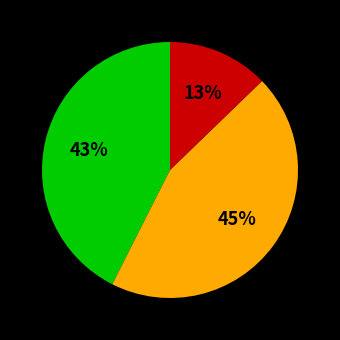

How many slices are in this pie chart?

3